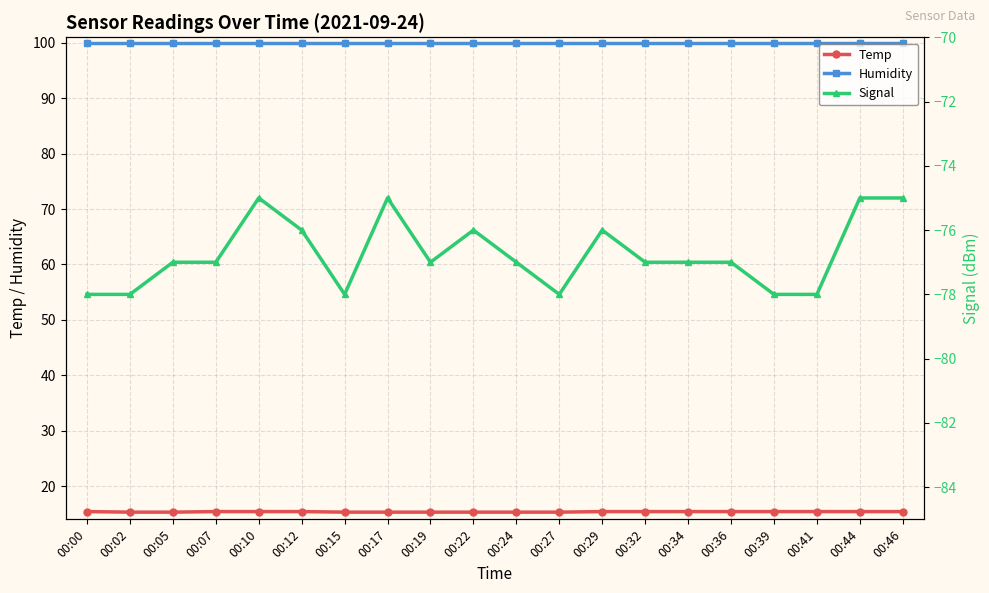

Which series has the largest range (max minus min)?

Signal